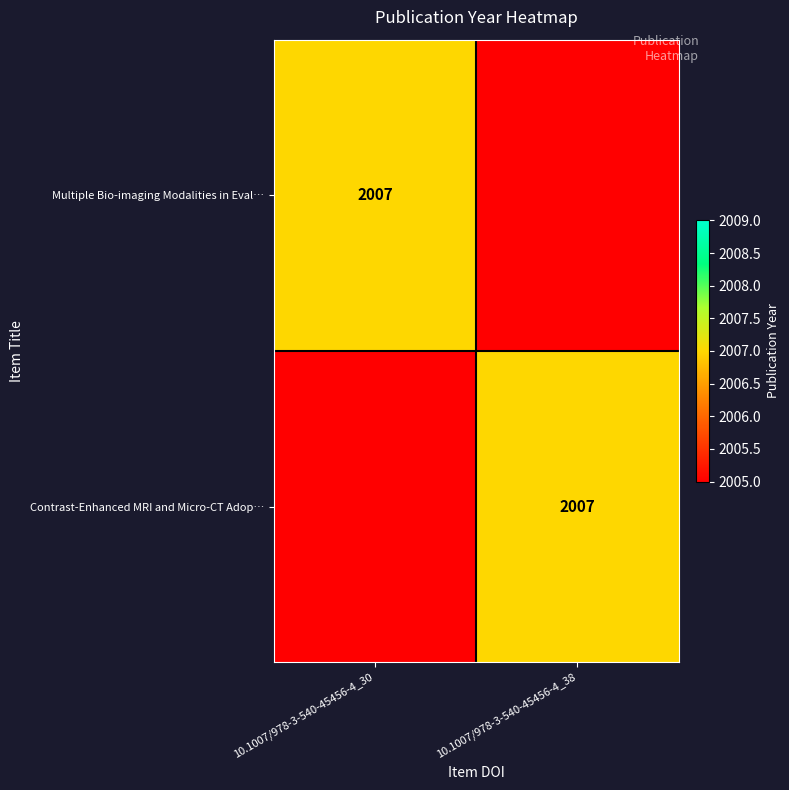

The value of Contrast-Enhanced MRI and Micro-CT Adop… at 10.1007/978-3-540-45456-4_38 is 2007. True or false?

True